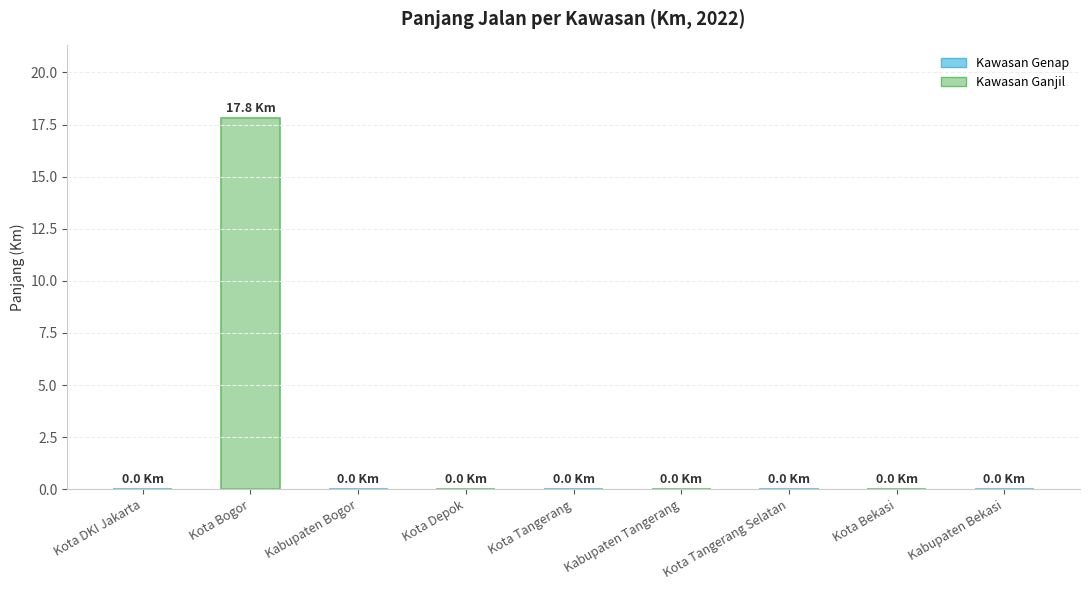

The chart shows a value of -10.9 at Kota Depok. True or false?

False